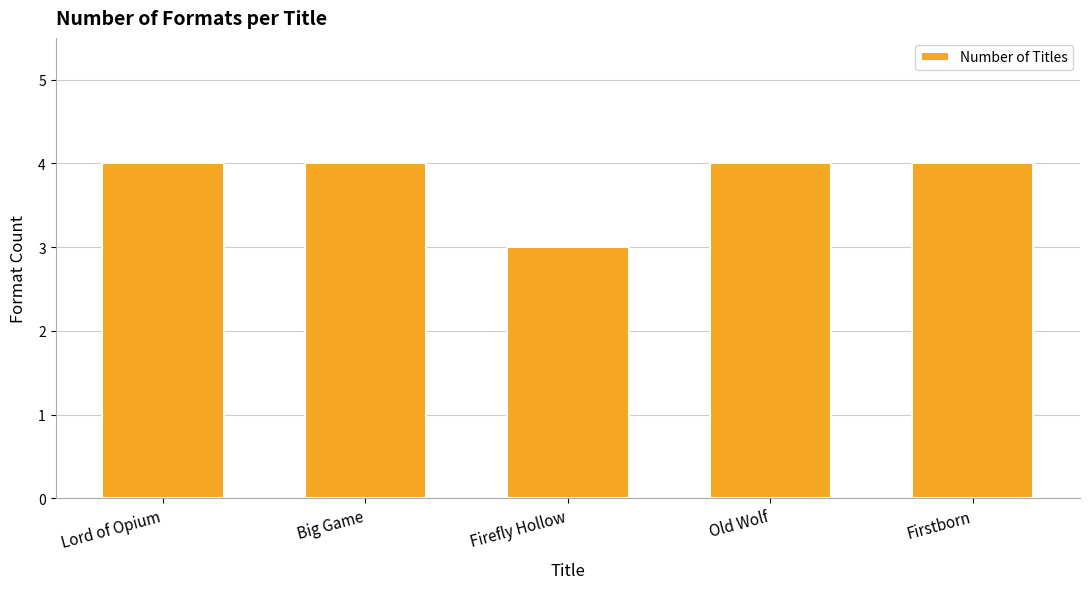

Which label corresponds to the smallest value in the chart?

Firefly Hollow